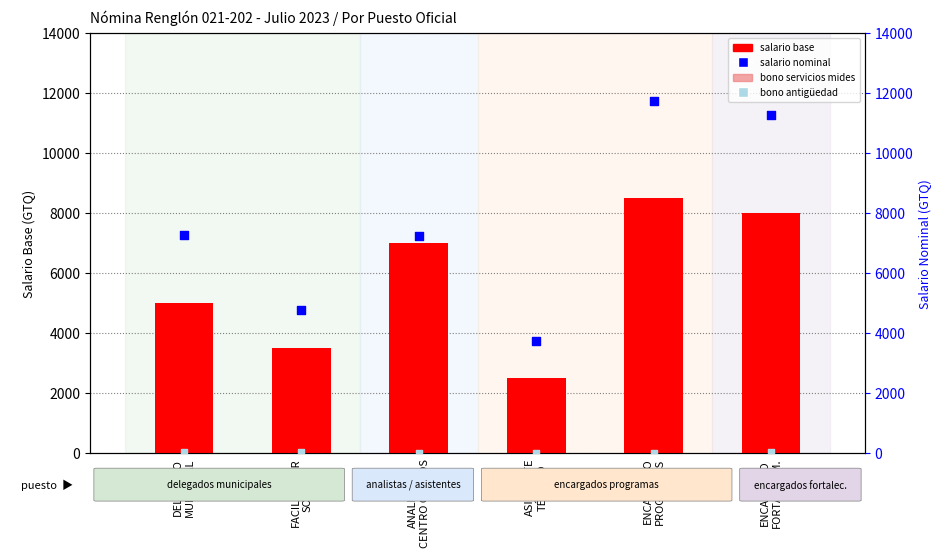

At how many categories does at least one series exceed 9994?

2